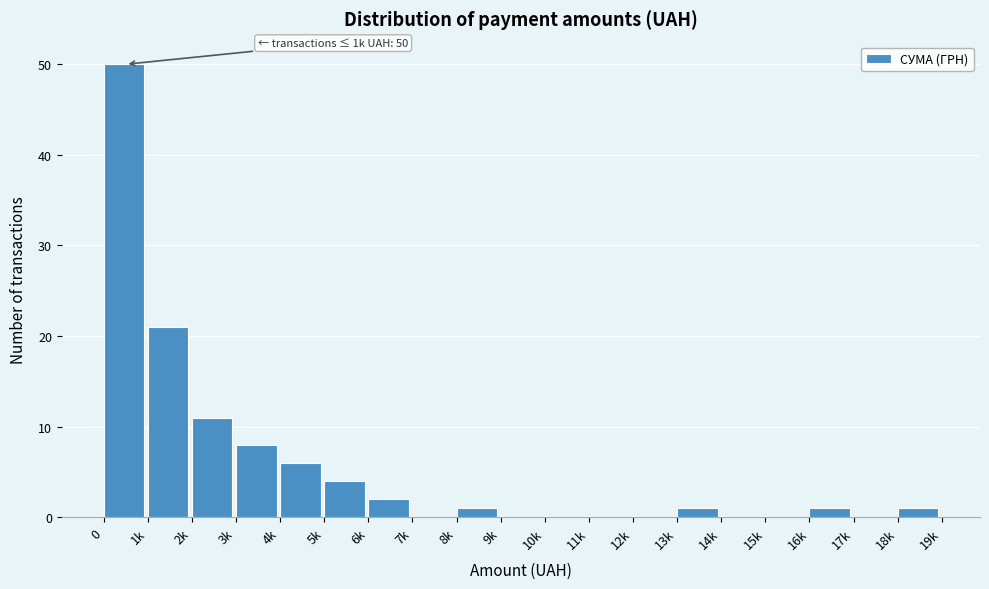

Reading left to right, what are all the values shown in this chart?

0=50	1k=21	2k=11	3k=8	4k=6	5k=4	6k=2	7k=0	8k=1	9k=0	10k=0	11k=0	12k=0	13k=1	14k=0	15k=0	16k=1	17k=0	18k=1